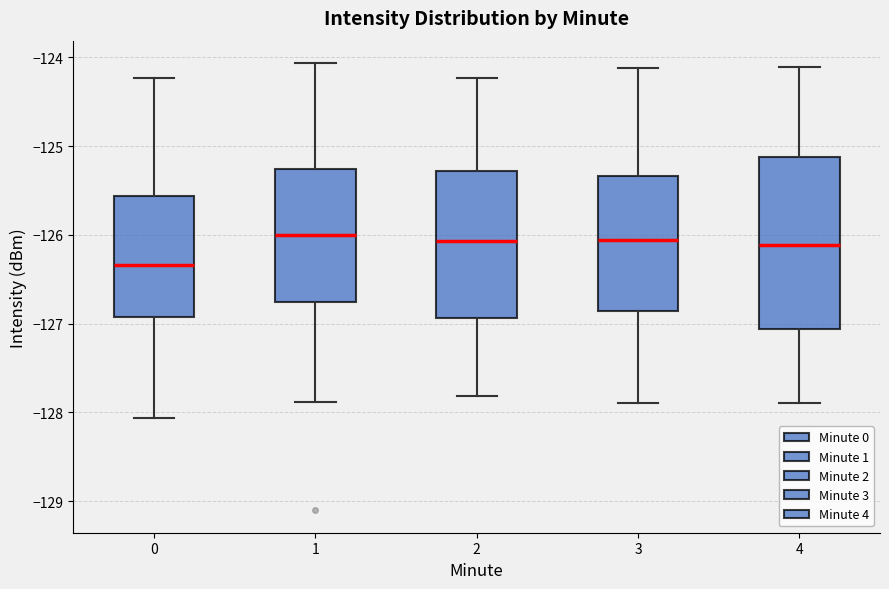

Which box is the tallest, from its lower edge to its upper edge?

4